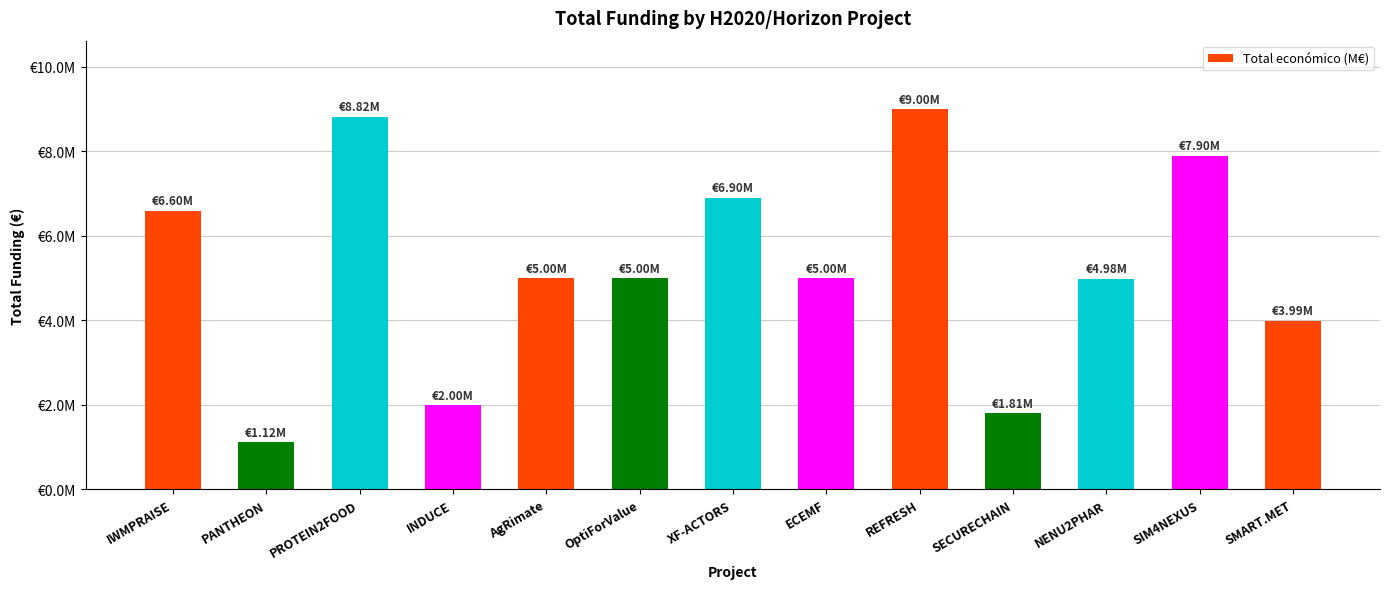

Does the chart contain any negative values?

No